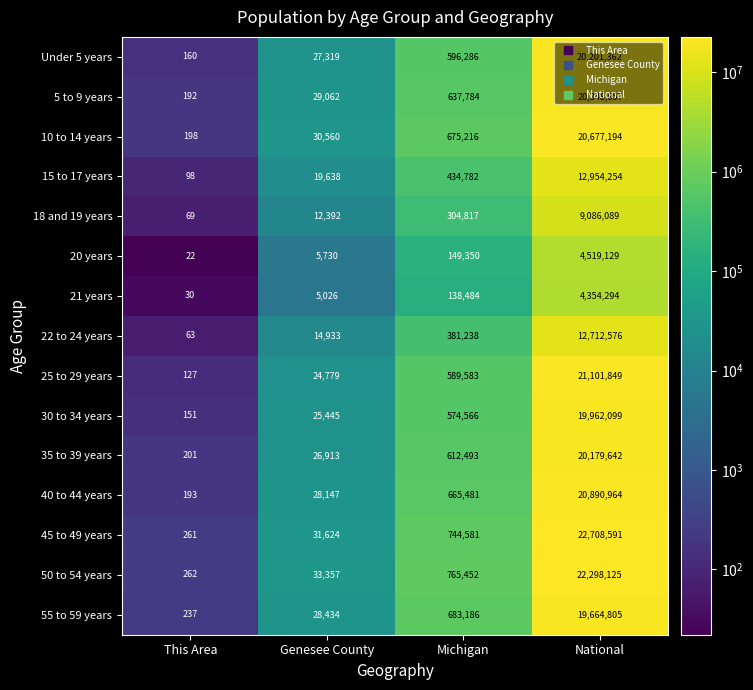

Which series has the largest total across all categories?

45 to 49 years